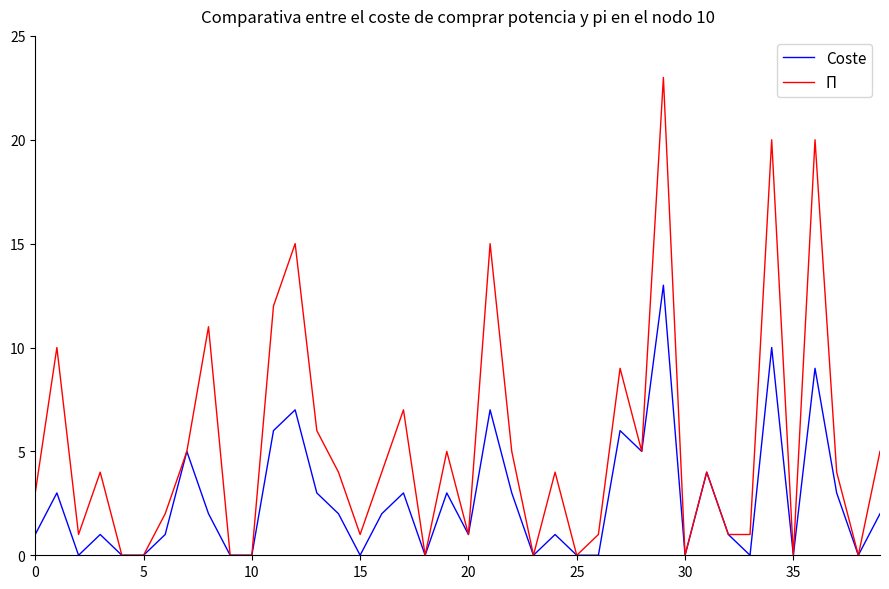

Which series has the widest spread of values?

Π